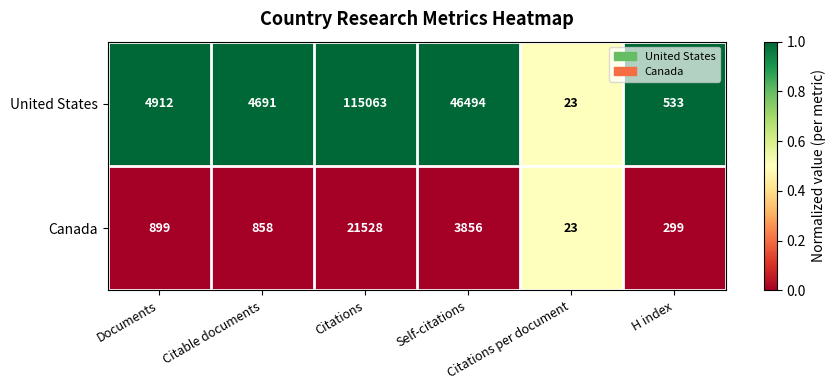

What is the minimum value for United States?

23